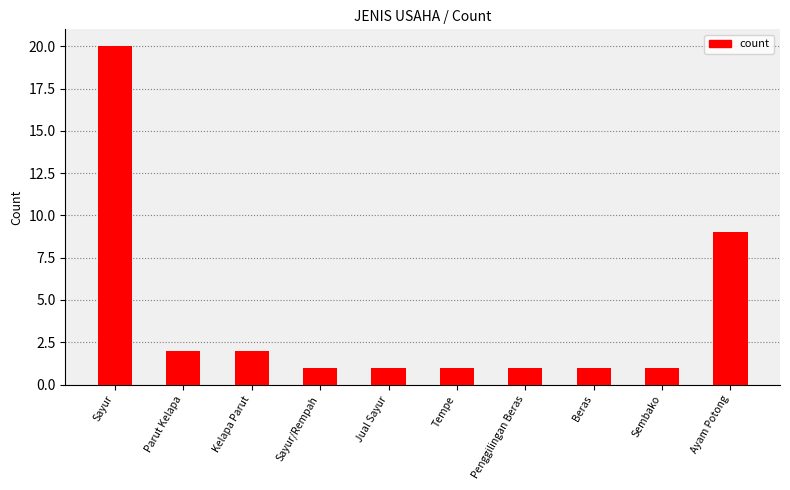

What position from the right is Penggilingan Beras?

4